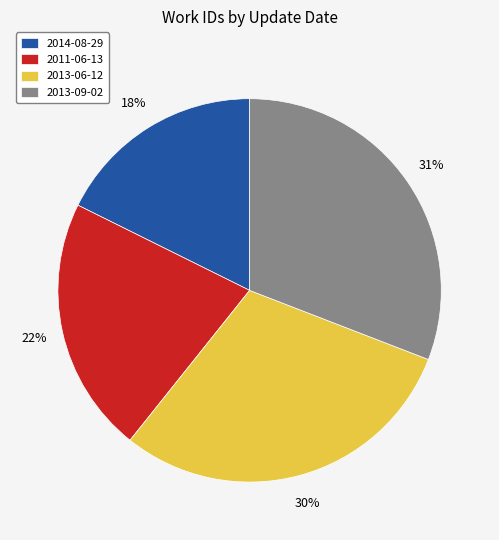

Approximately how many times larger is the value at 2011-06-13 compared to 2014-08-29?

1.2